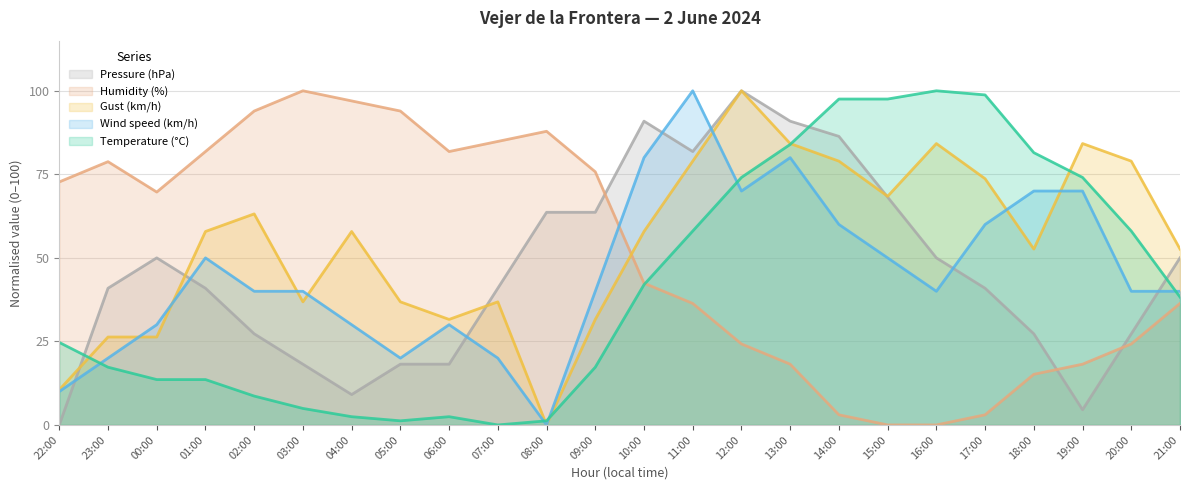

Which label corresponds to the largest value in the chart?

16:00